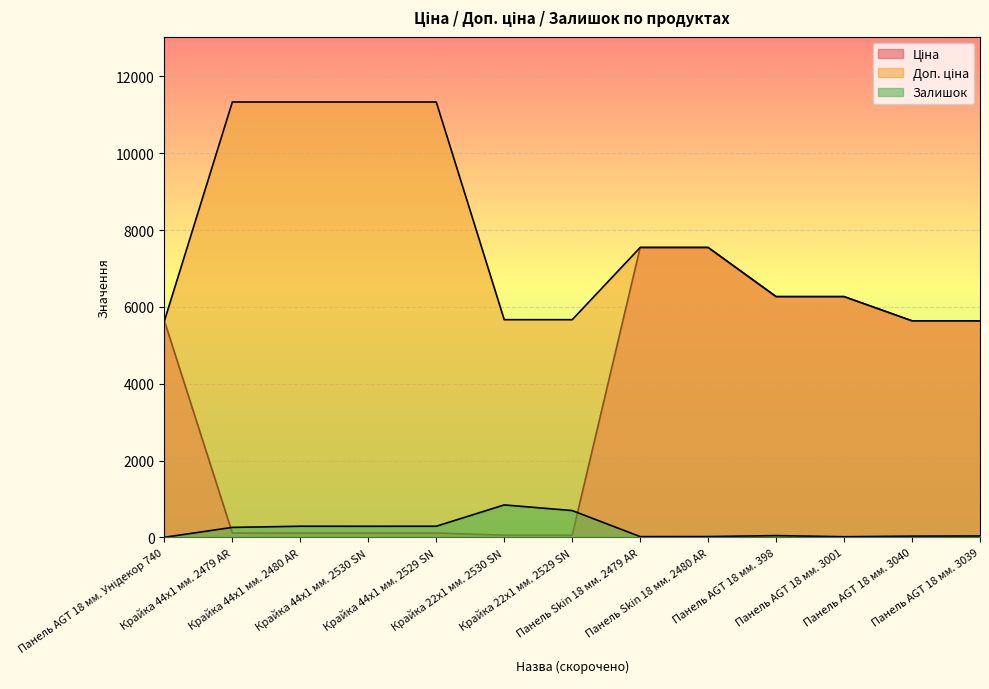

How many values in the Ціна series are below 5636?

6